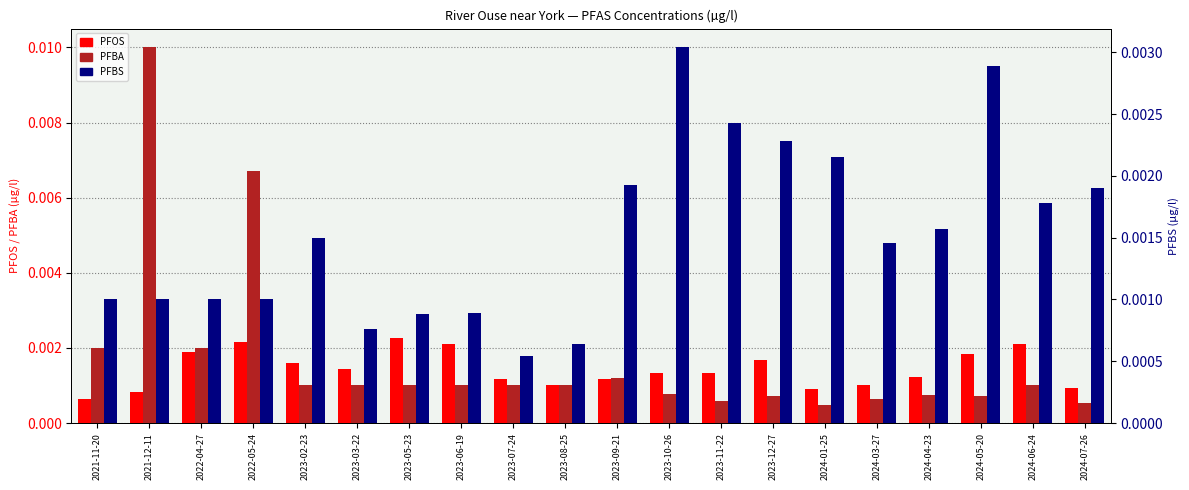

List the series in order of their peak value, highest first.

PFBA, PFBS, PFOS